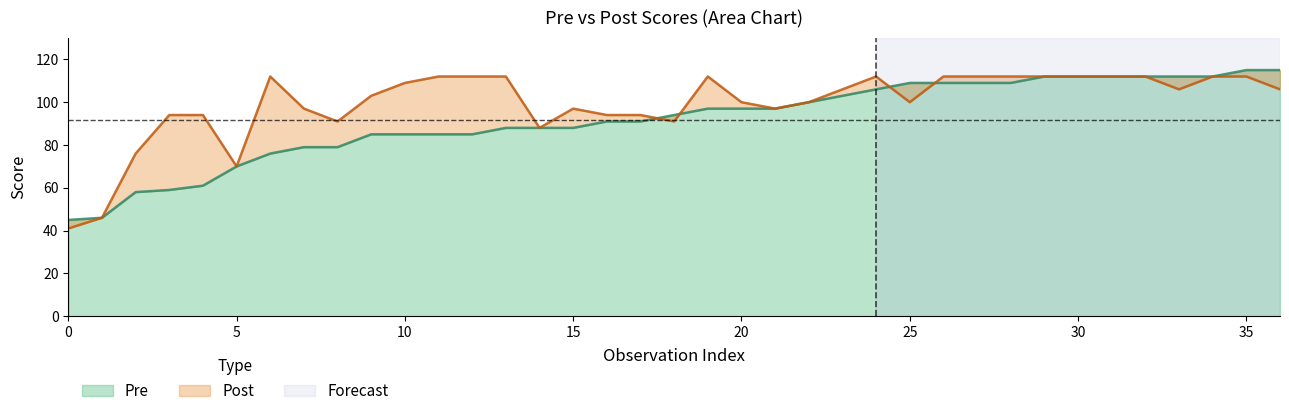

True or false: Pre and Post intersect in this chart.

True